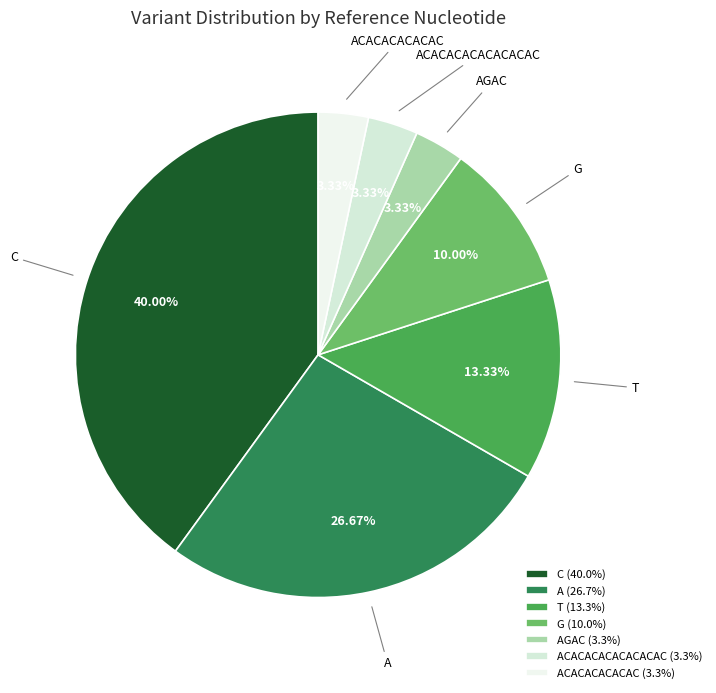

What portion of the pie excludes G?

90.0%